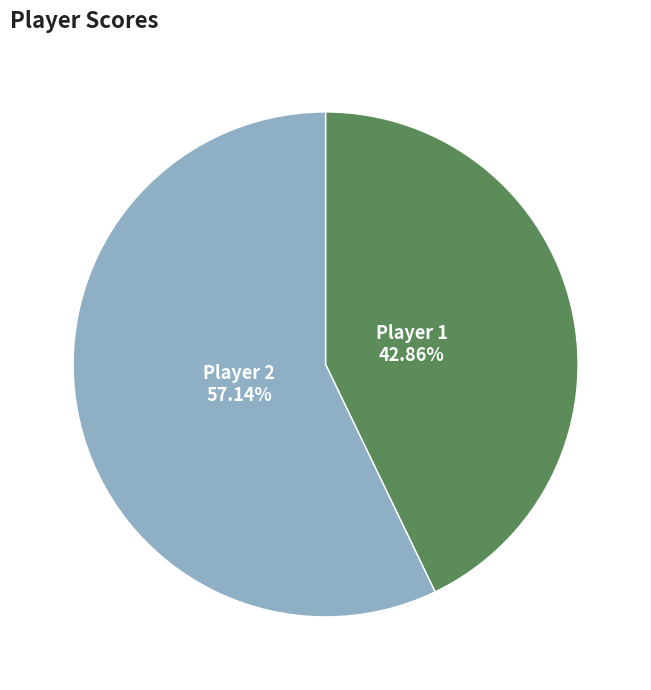

Count the number of slices in the pie.

2